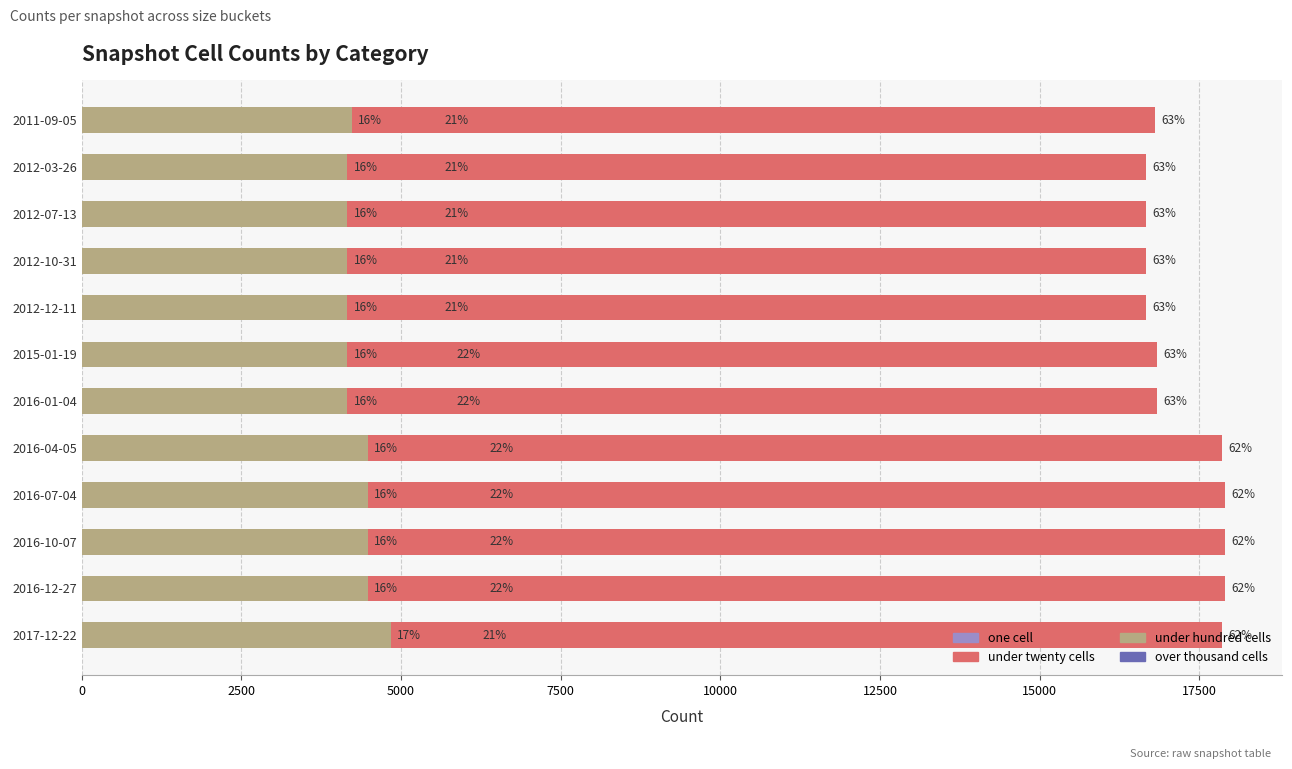

What is the maximum value shown in the chart?

17900.0